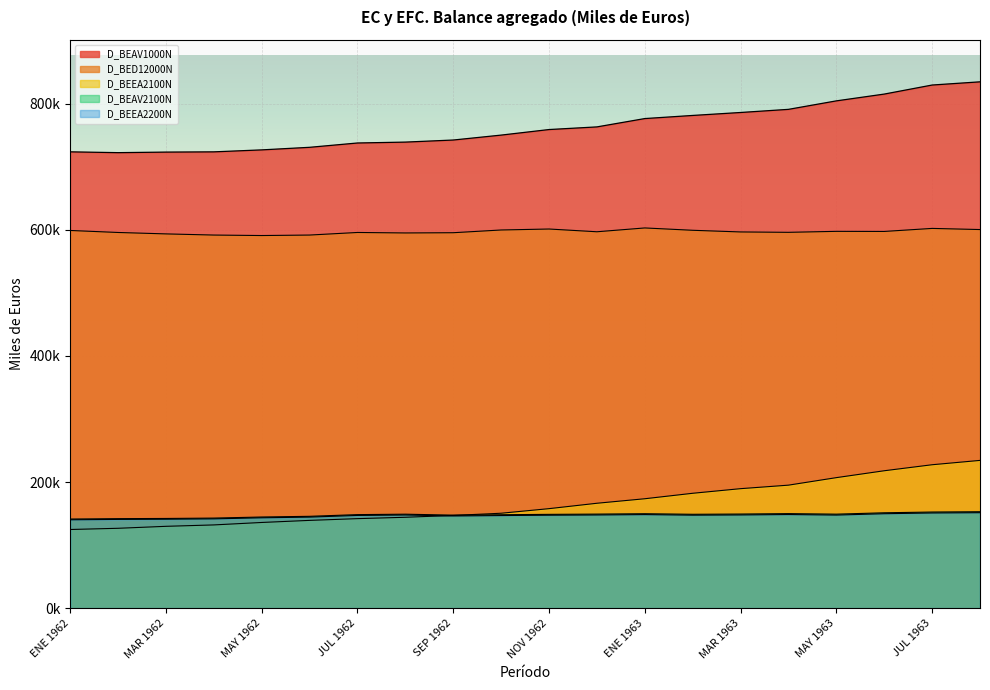

True or false: D_BEAV1000N and D_BED12000N cross at least once.

False